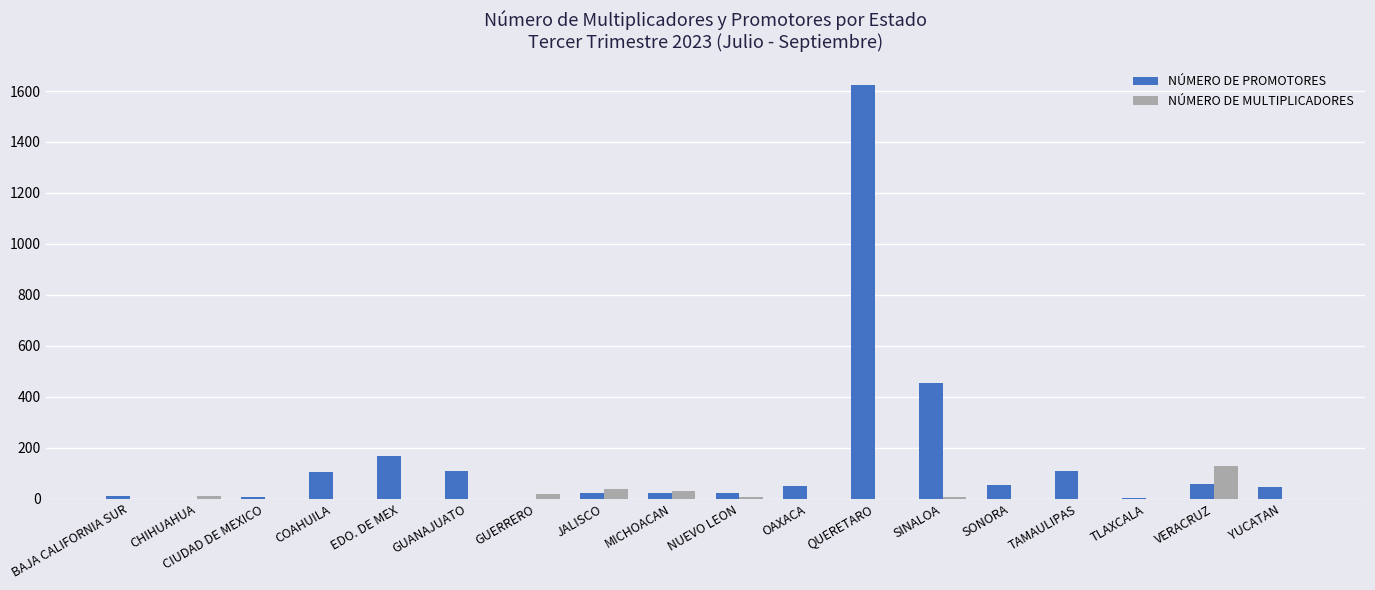

How many categories are shown in the chart?

18